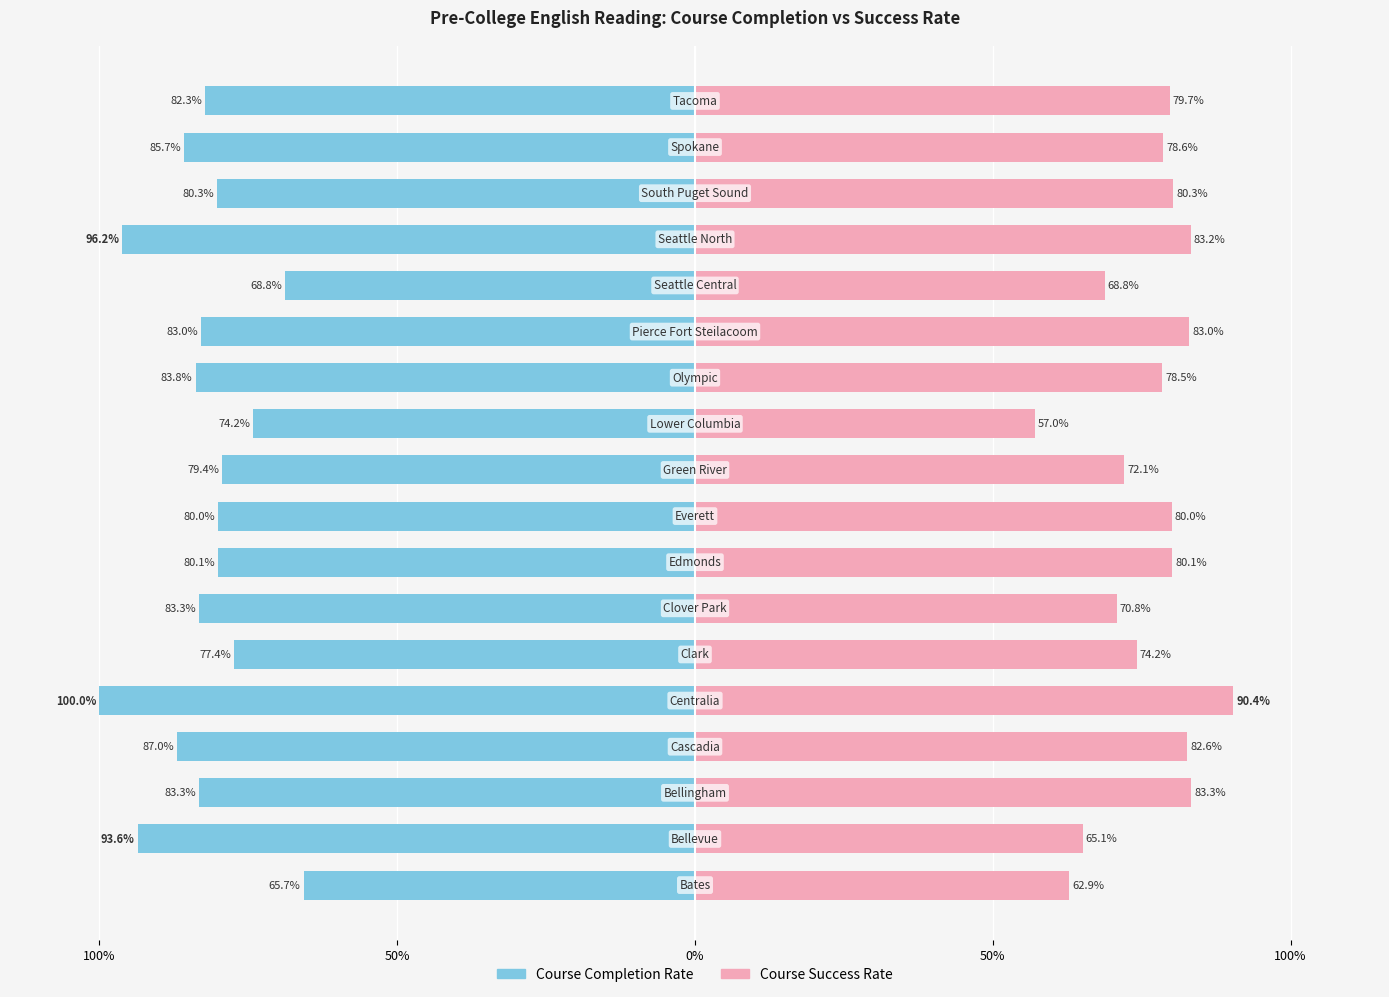

Reading left to right, transcribe all the data shown in this chart.

Course Completion Rate: -0.7	-0.9	-0.8	-0.9	-1.0	-0.8	-0.8	-0.8	-0.8	-0.8	-0.7	-0.8	-0.8	-0.7	-1.0	-0.8	-0.9	-0.8
Course Success Rate: 0.6	0.7	0.8	0.8	0.9	0.7	0.7	0.8	0.8	0.7	0.6	0.8	0.8	0.7	0.8	0.8	0.8	0.8